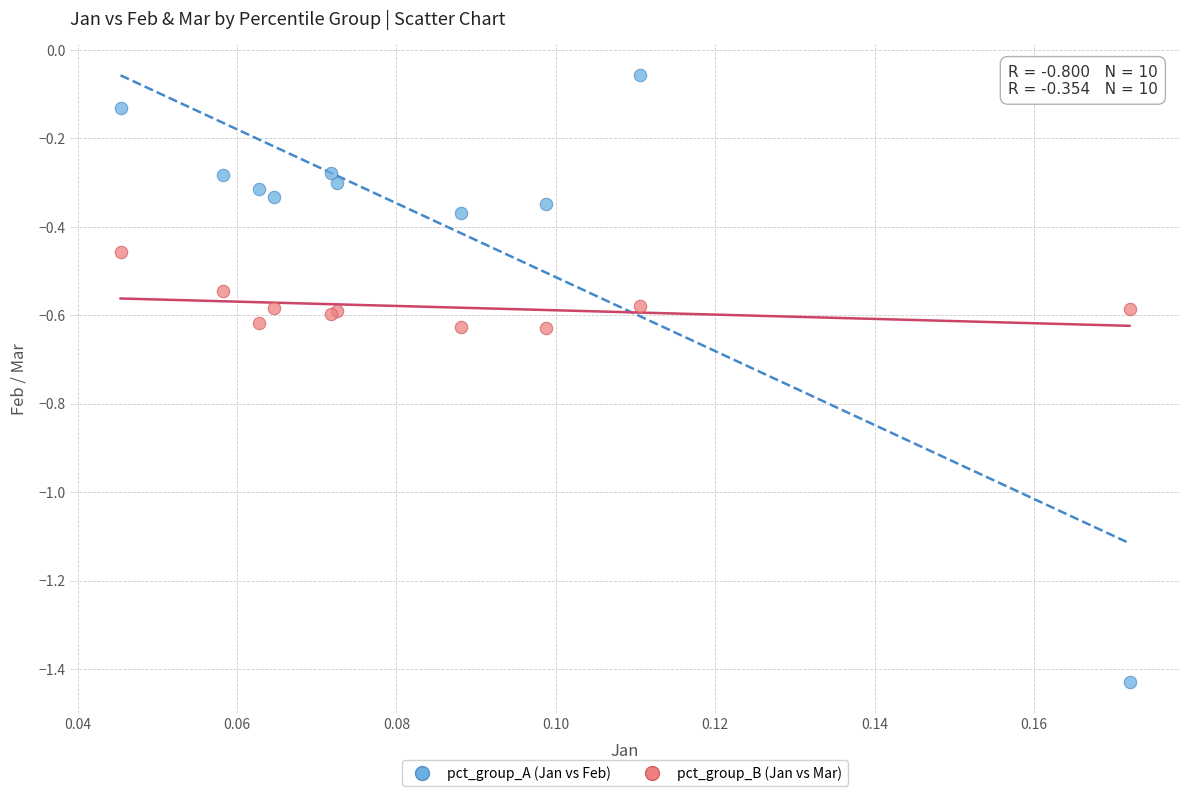

Which series contains the lowest Y value?

pct_group_A (Jan vs Feb)